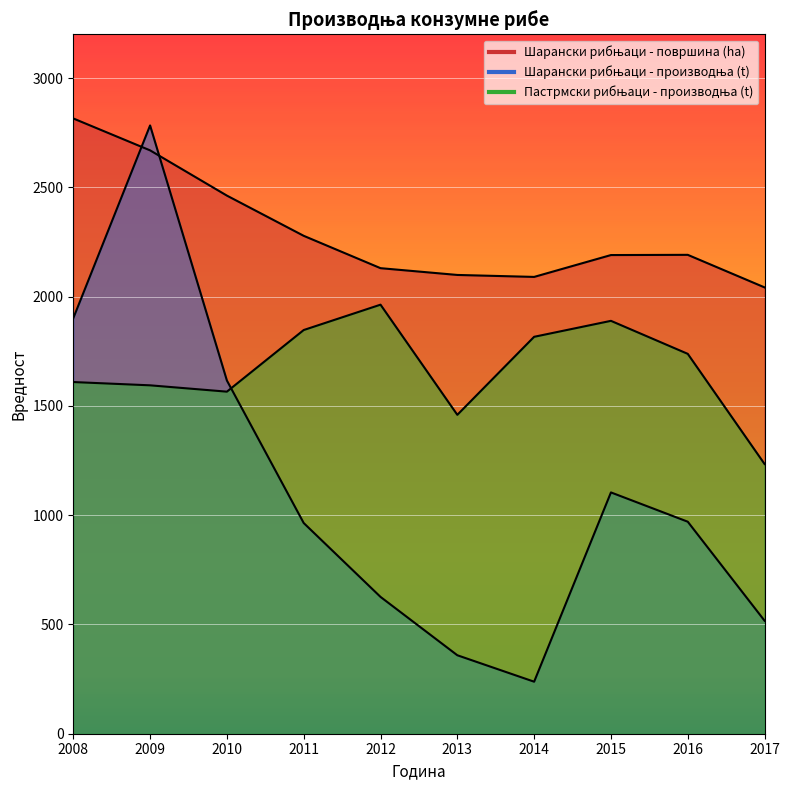

How many lines are shown in the chart?

3